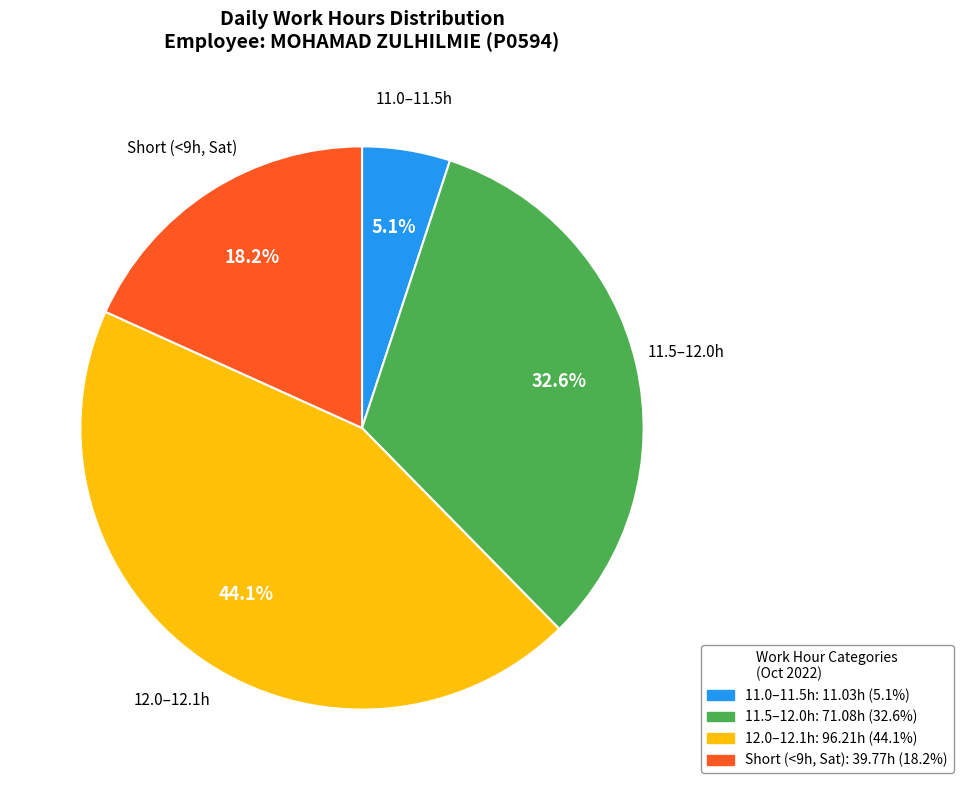

Is there any slice that represents more than half of the pie?

No